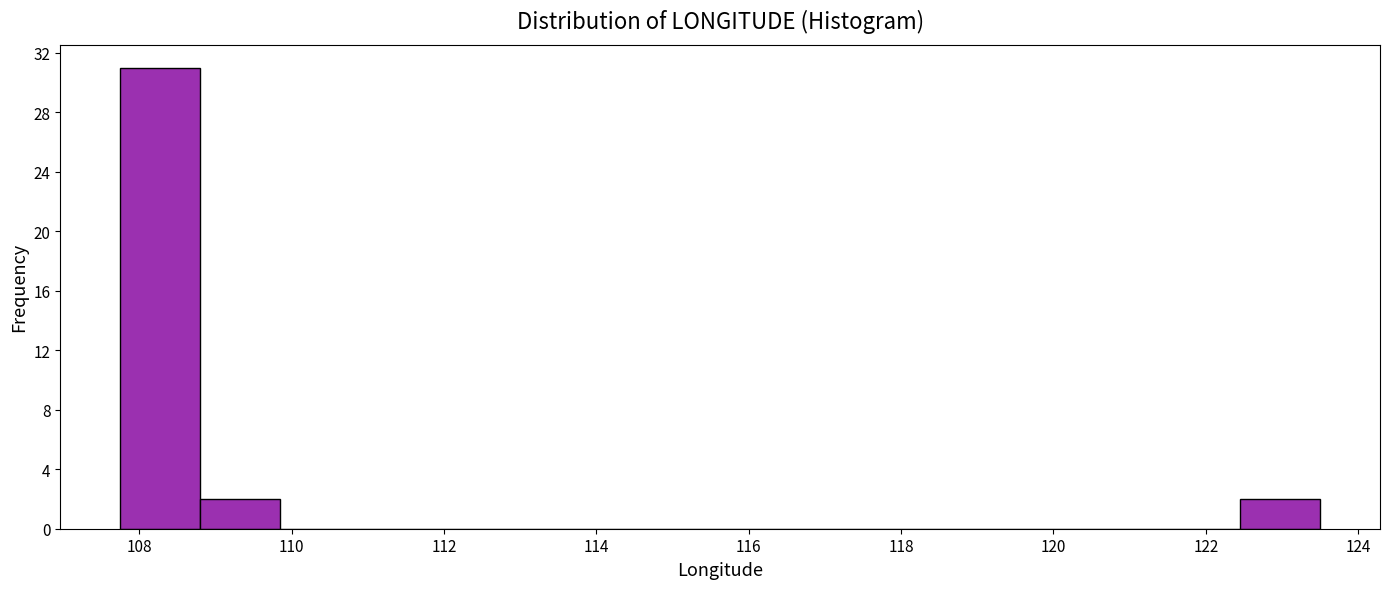

Reading left to right, transcribe this chart: for each bar, give the range it covers on the x-axis and its height. Neither the bar edges nor the heights are printed on the chart, so give them approximately, as read against the axes.

107.75 to 108.80: 31
108.80 to 109.85: 2
109.85 to 110.90: 0
110.90 to 111.95: 0
111.95 to 113.00: 0
113.00 to 114.05: 0
114.05 to 115.10: 0
115.10 to 116.15: 0
116.15 to 117.20: 0
117.20 to 118.25: 0
118.25 to 119.30: 0
119.30 to 120.35: 0
120.35 to 121.40: 0
121.40 to 122.45: 0
122.45 to 123.50: 2